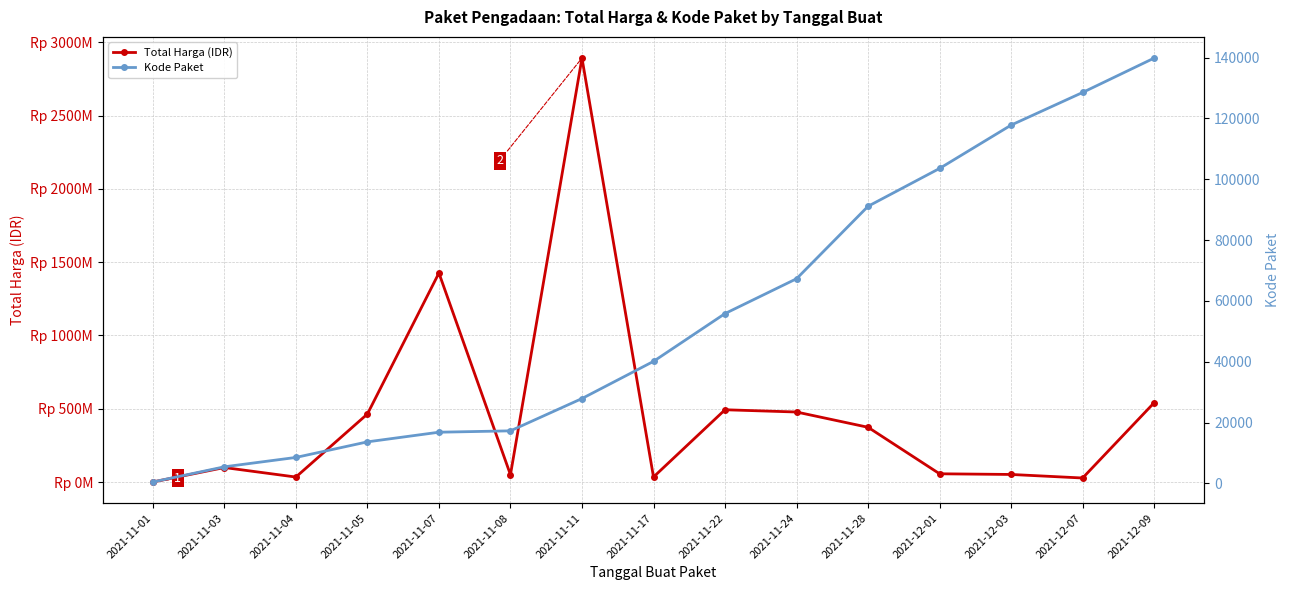

Which series has the largest total across all categories?

Total Harga (IDR)